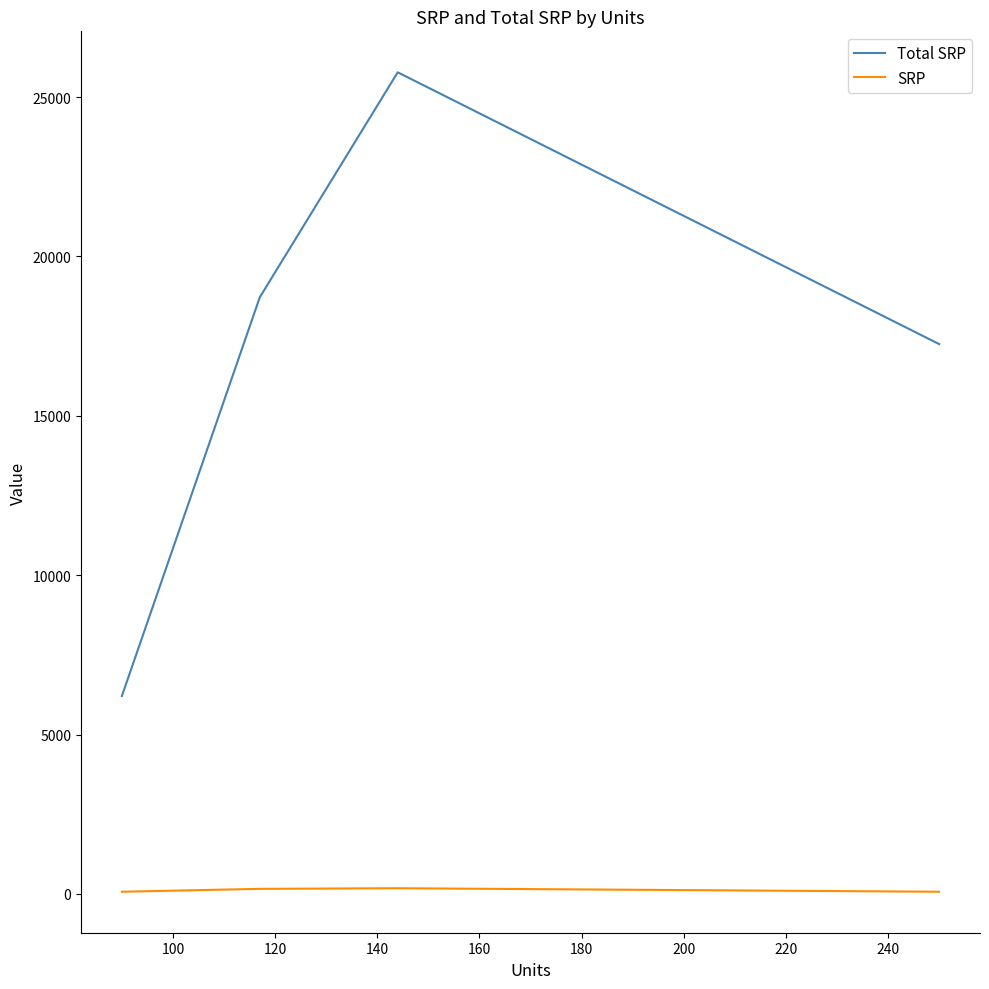

Rank the series by their maximum value, from lowest to highest.

SRP, Total SRP